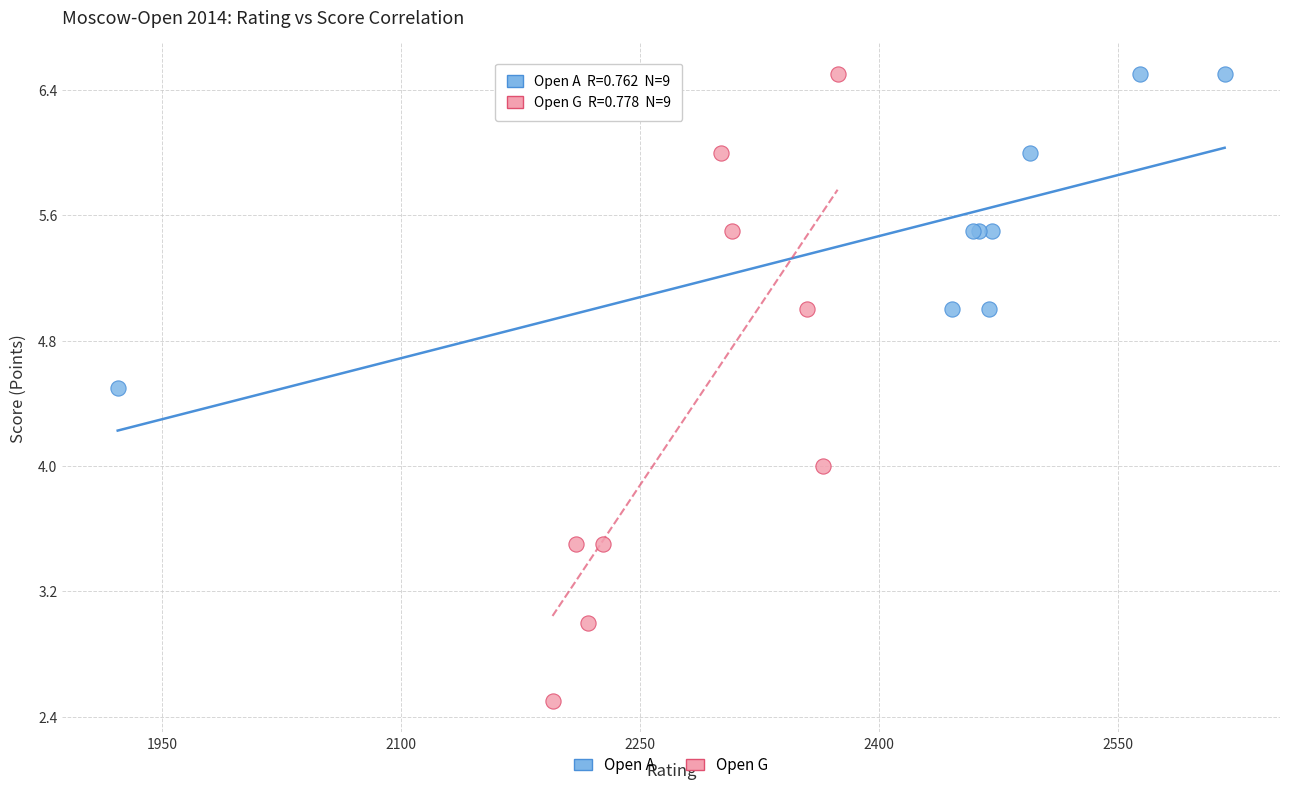

Which series has the widest spread of Y values?

Open G